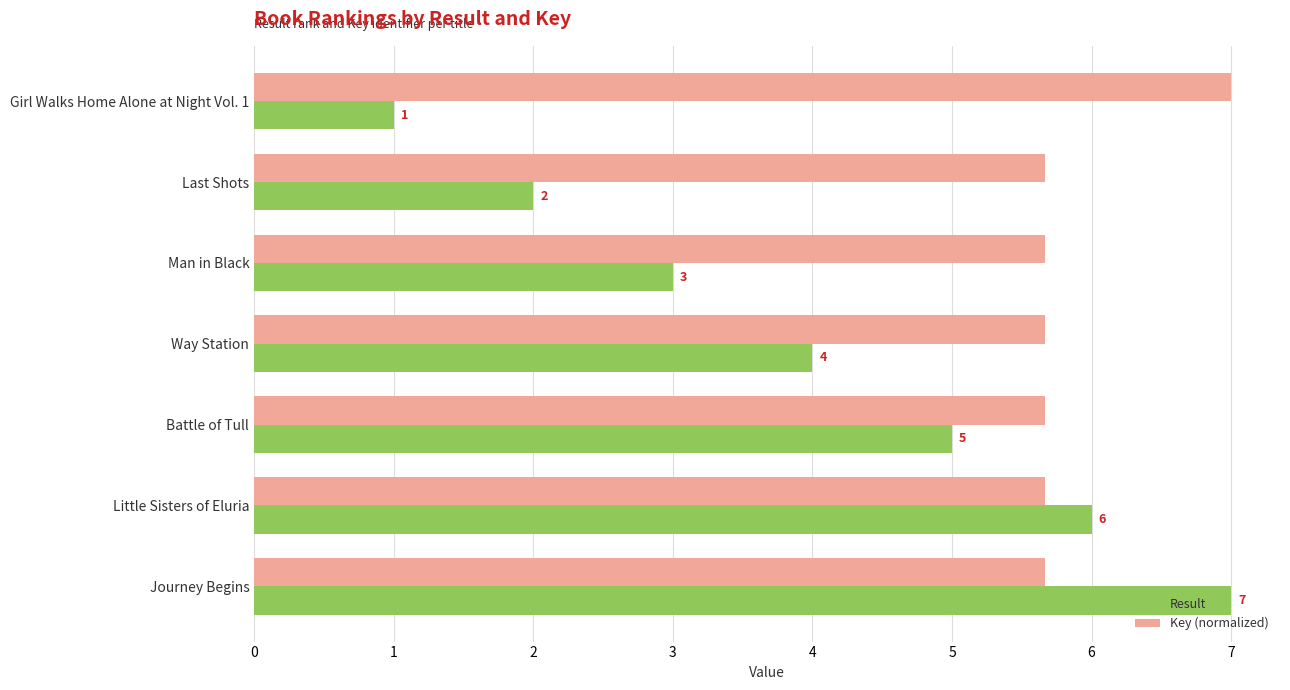

Rank the series at Way Station from lowest to highest value.

Result, Key (normalized)